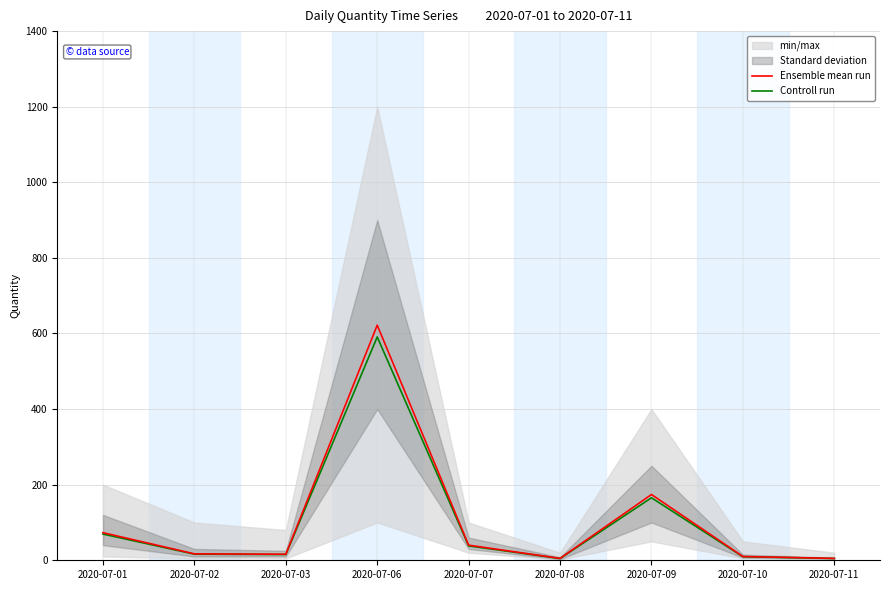

True or false: Controll run has a value of 15.2 at 2020-07-03.

True